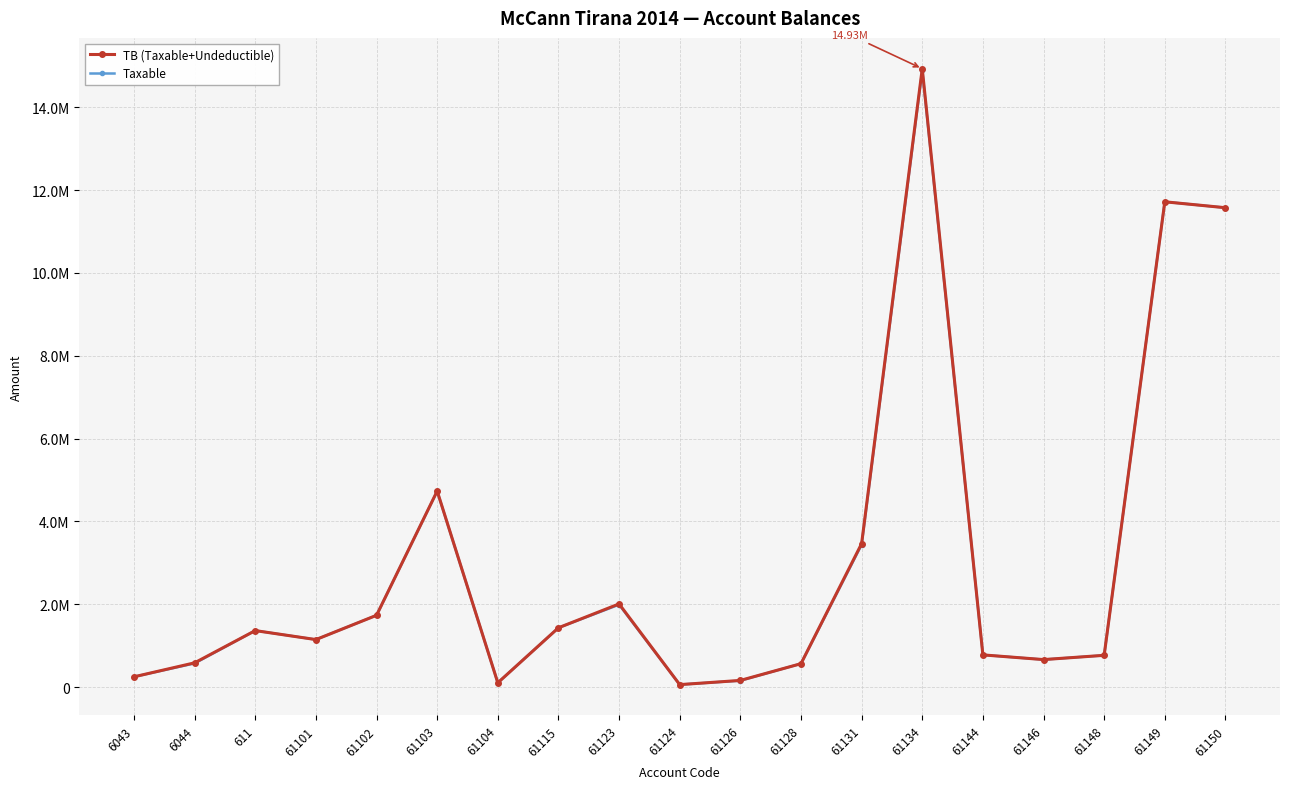

Does the chart have visible grid lines?

Yes